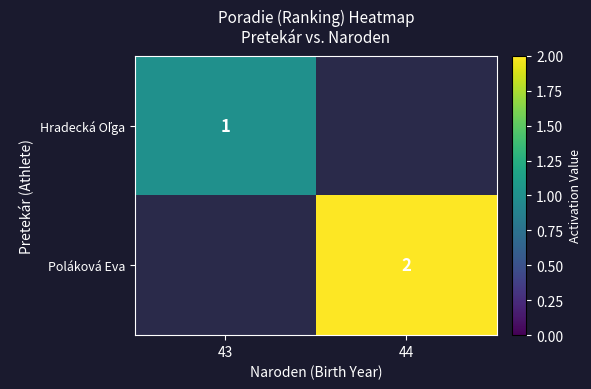

How many series are shown in this chart?

2